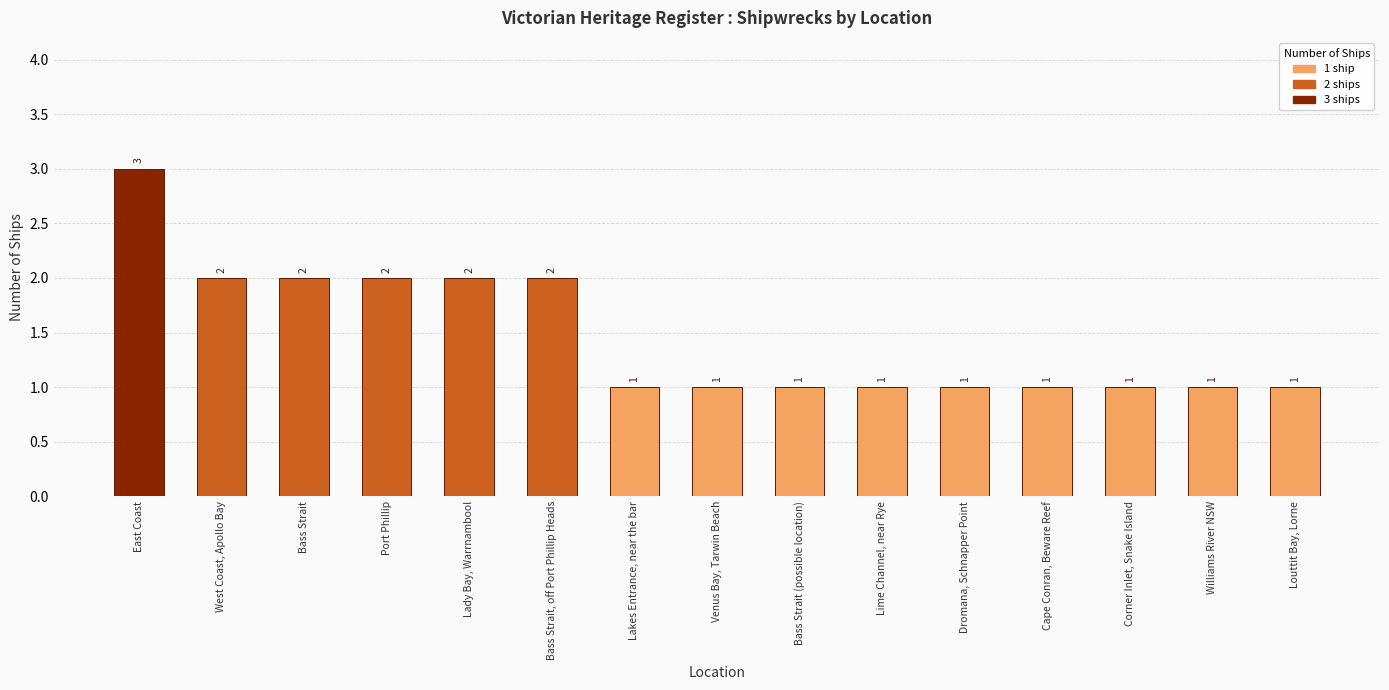

How many distinct data groups are displayed?

1